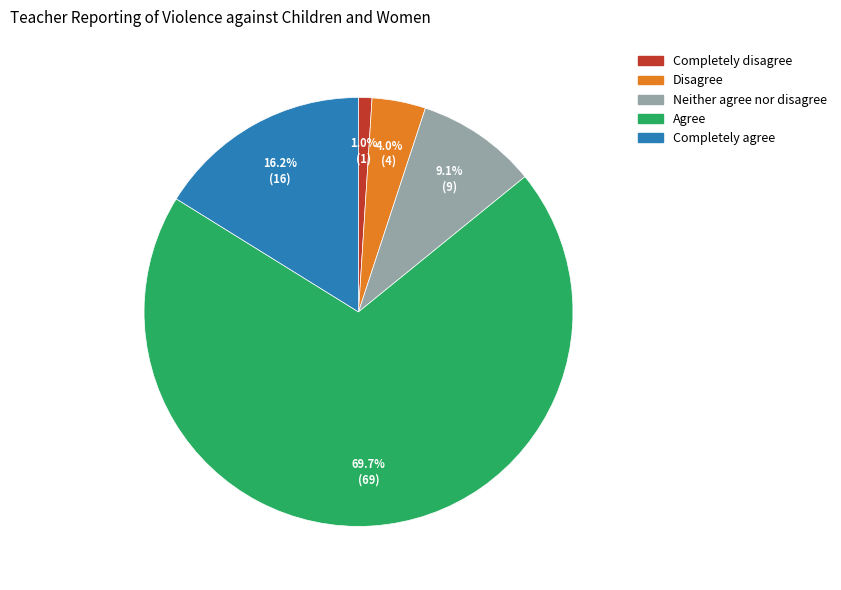

Count the number of slices in the pie.

5